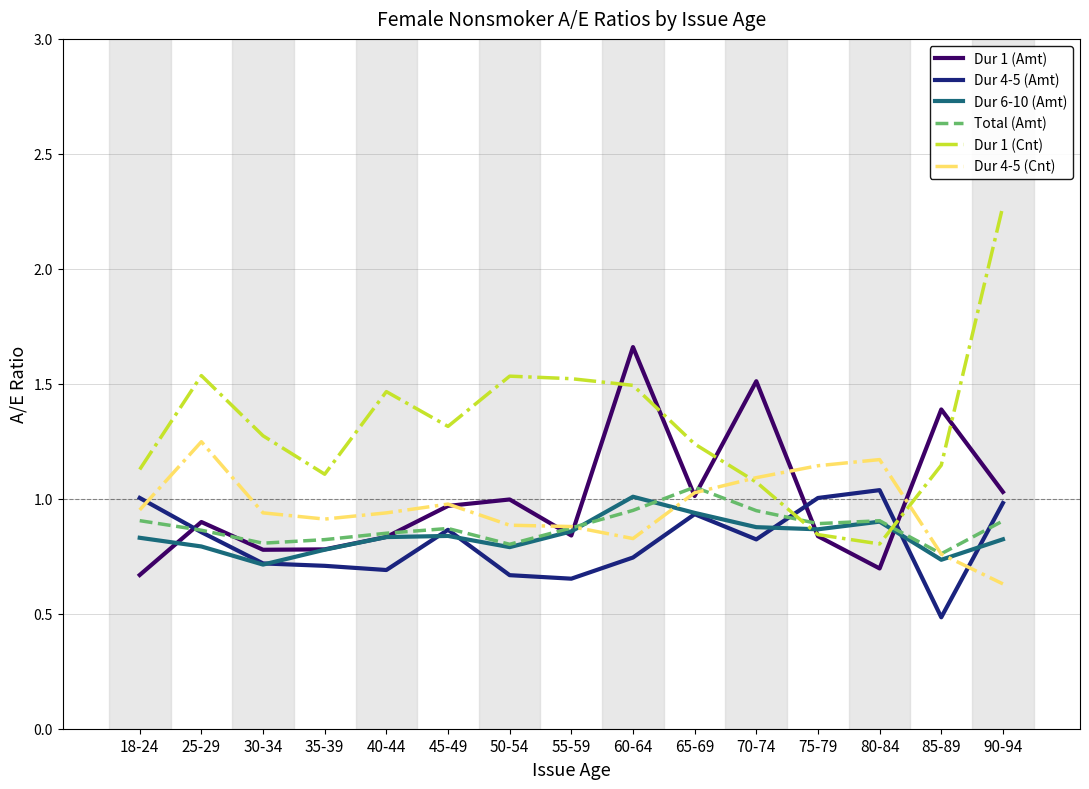

True or false: Dur 6-10 (Amt) and Dur 4-5 (Amt) cross at least once.

True